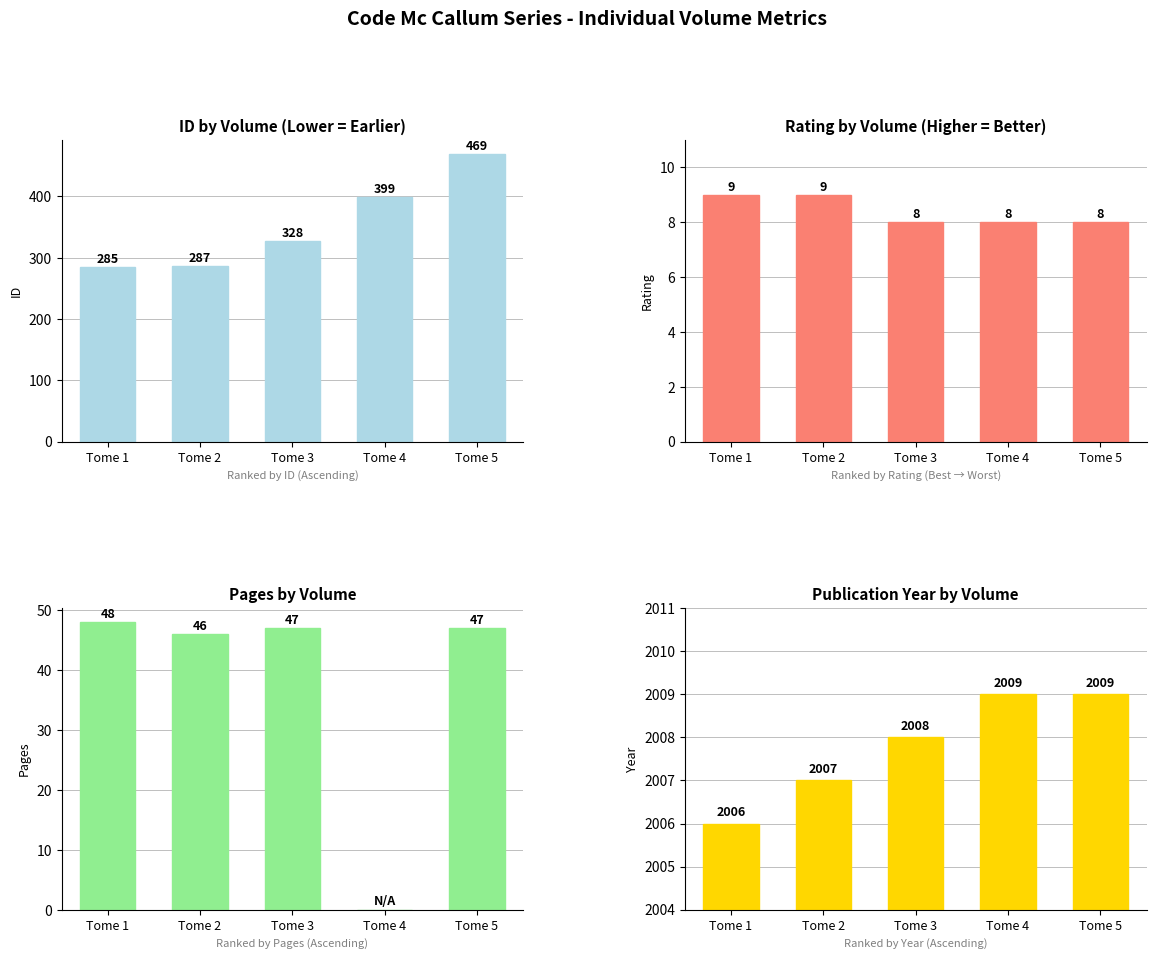

Which series changed the most between Tome 3 and Tome 4?

id